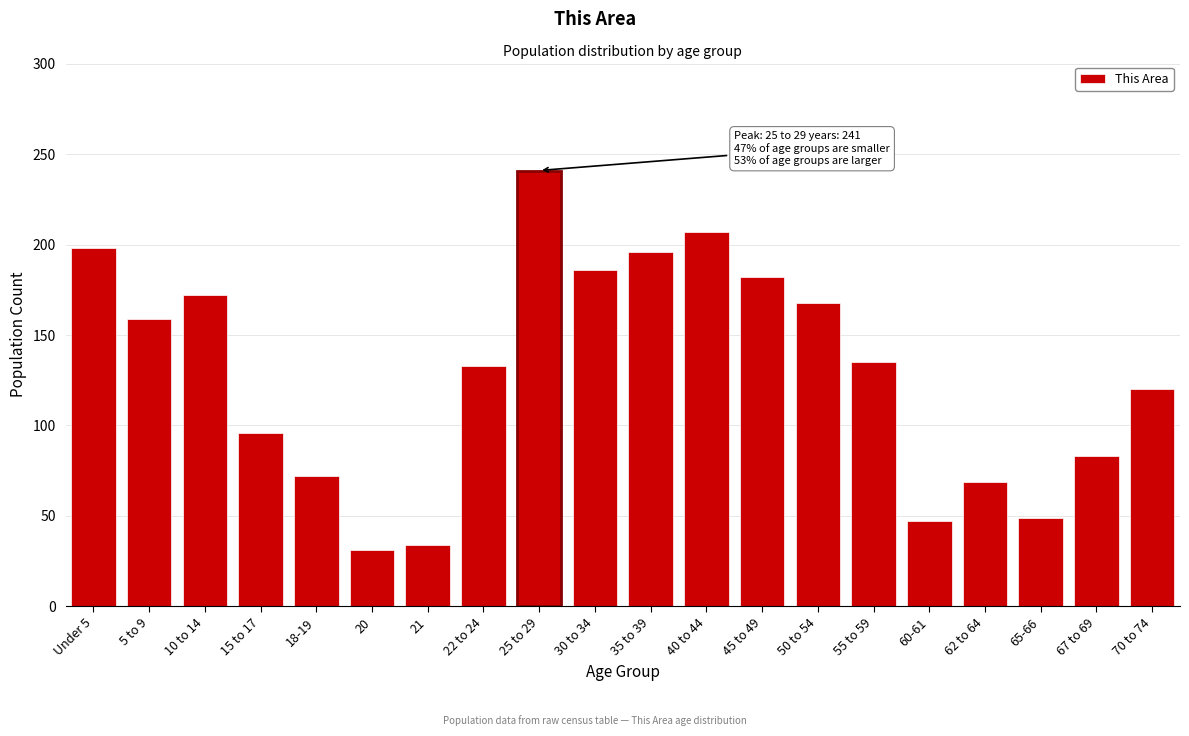

Reading right to left, extract all data points from this chart.

70 to 74=120	67 to 69=83	65-66=49	62 to 64=69	60-61=47	55 to 59=135	50 to 54=168	45 to 49=182	40 to 44=207	35 to 39=196	30 to 34=186	25 to 29=241	22 to 24=133	21=34	20=31	18-19=72	15 to 17=96	10 to 14=172	5 to 9=159	Under 5=198